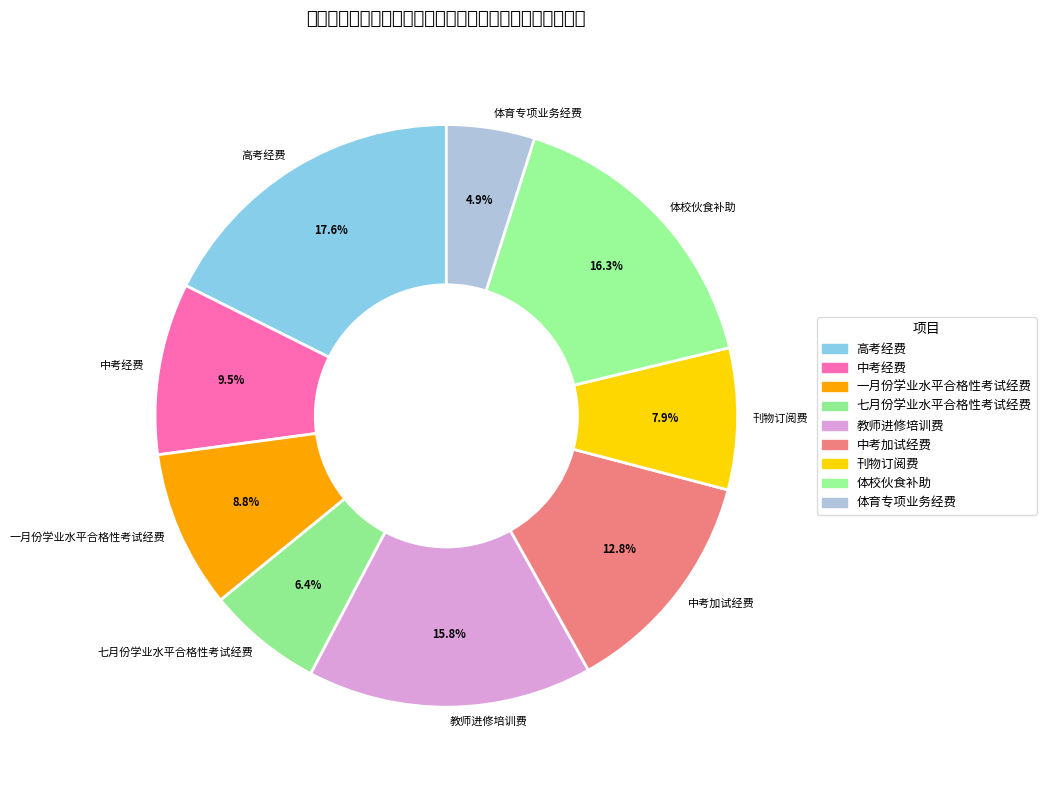

Between 高考经费 and 中考加试经费, which is larger?

高考经费